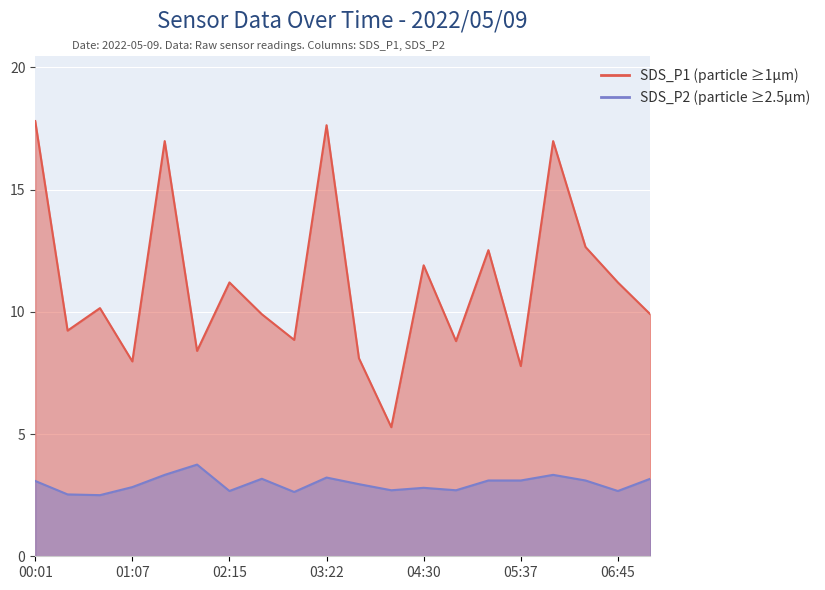

Where is SDS_P2 nearest to the value 3?

03:45